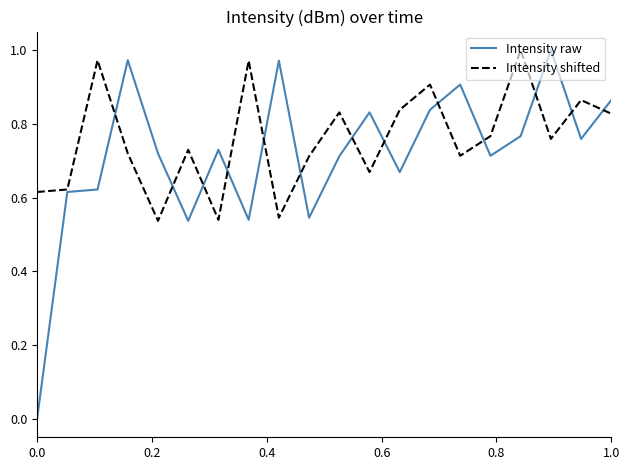

Which series has the largest range (max minus min)?

Intensity raw